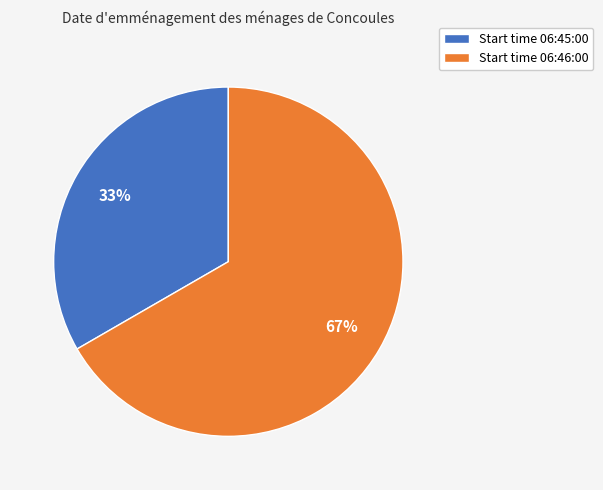

To the nearest percent, what portion does Start time 06:46:00 represent?

67%